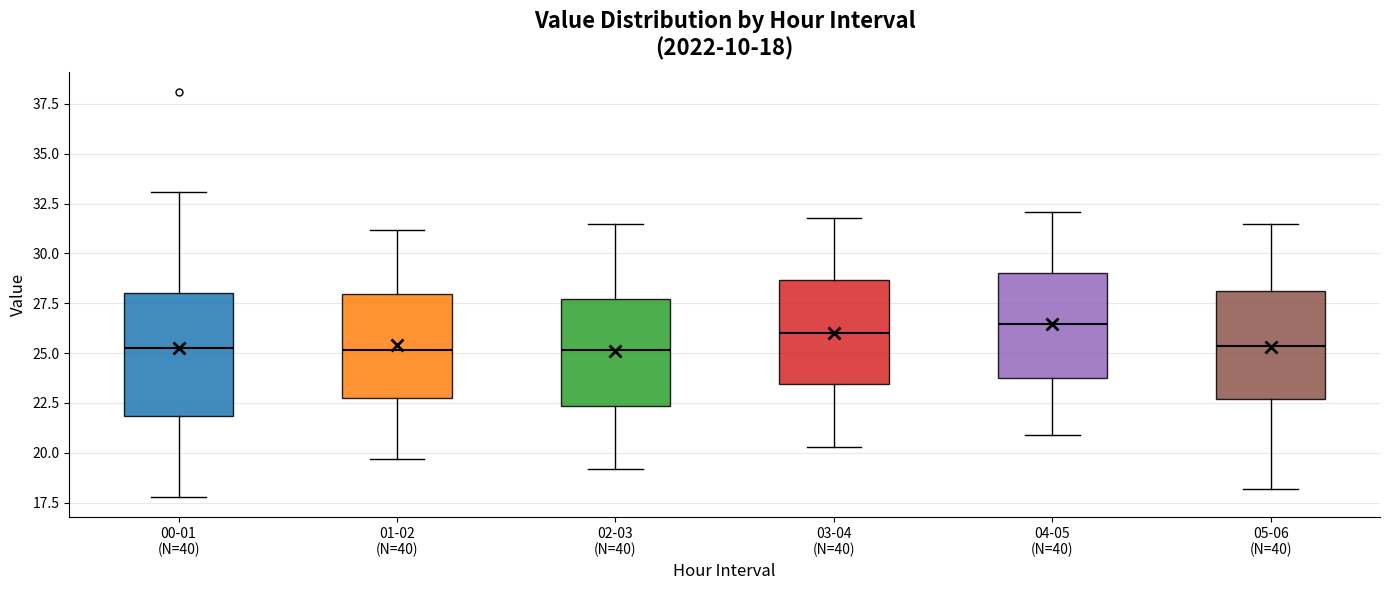

Comparing the boxes themselves (not the whiskers), which one is the tallest?

00-01 (N=40)